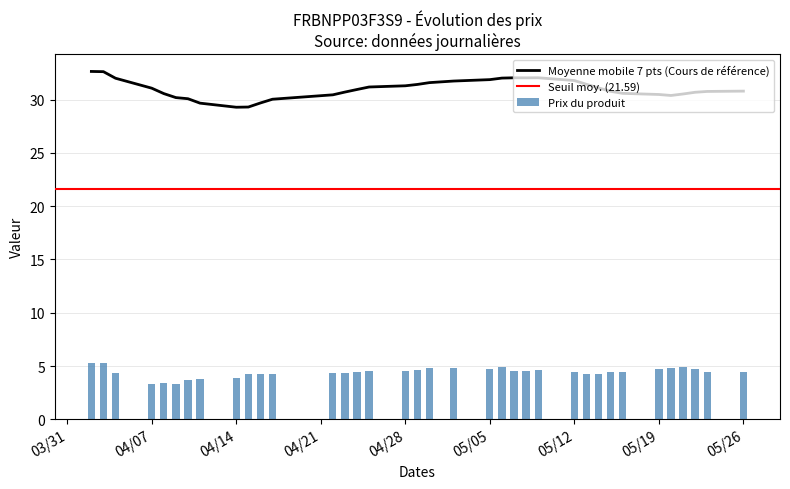

What is the minimum value for Moyenne mobile 7 pts (Cours de référence)?

29.3